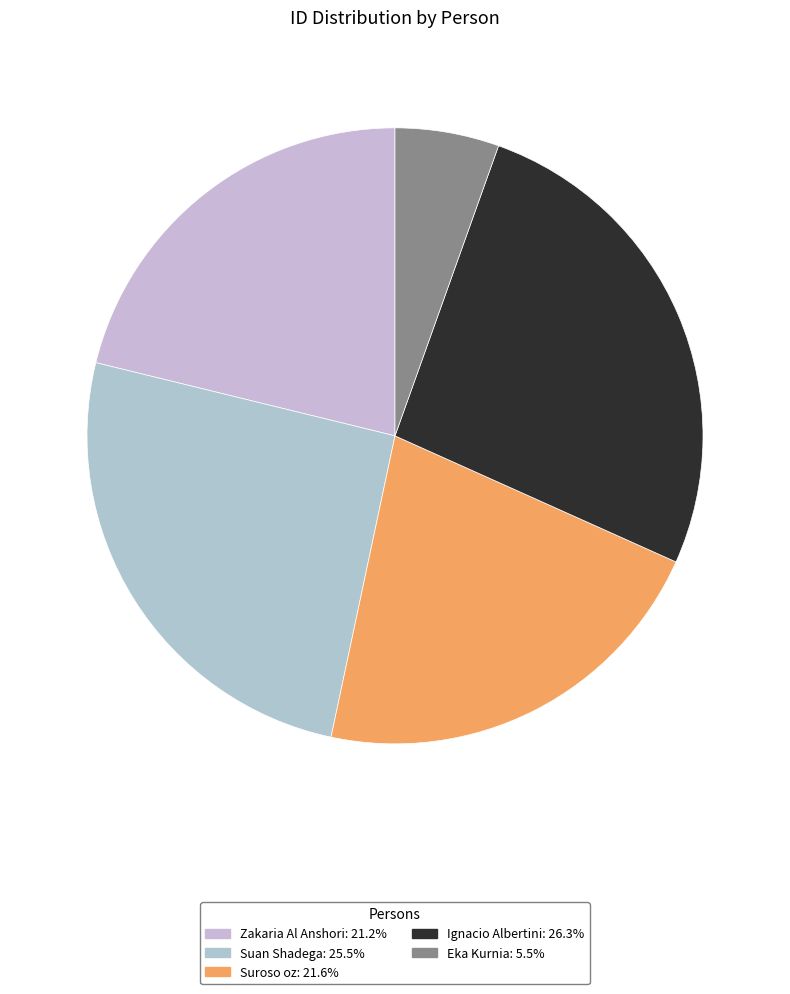

How many slices are in this pie chart?

5